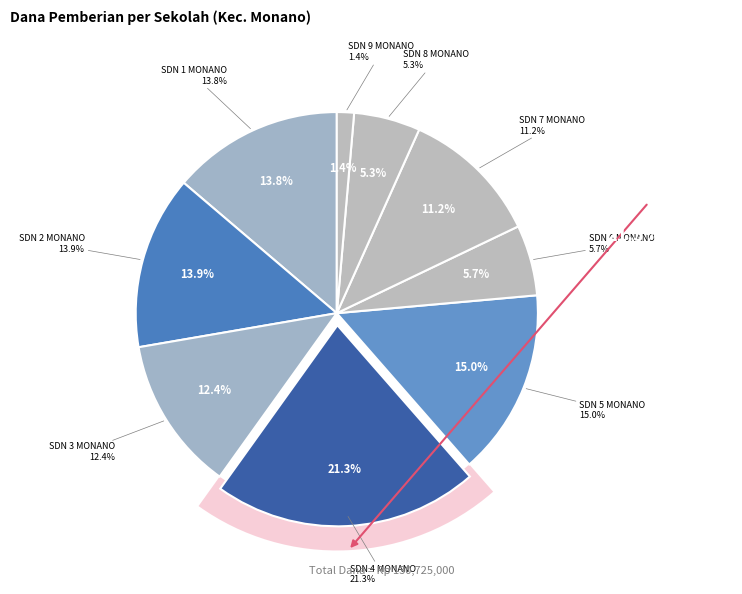

Is there a majority slice in this chart?

No